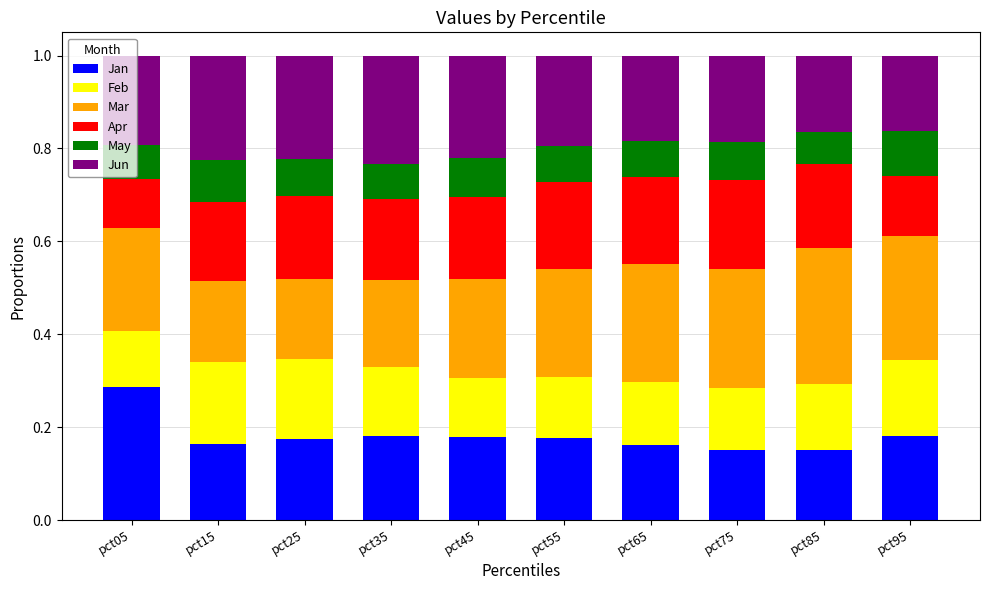

Count the number of data series in this chart.

6